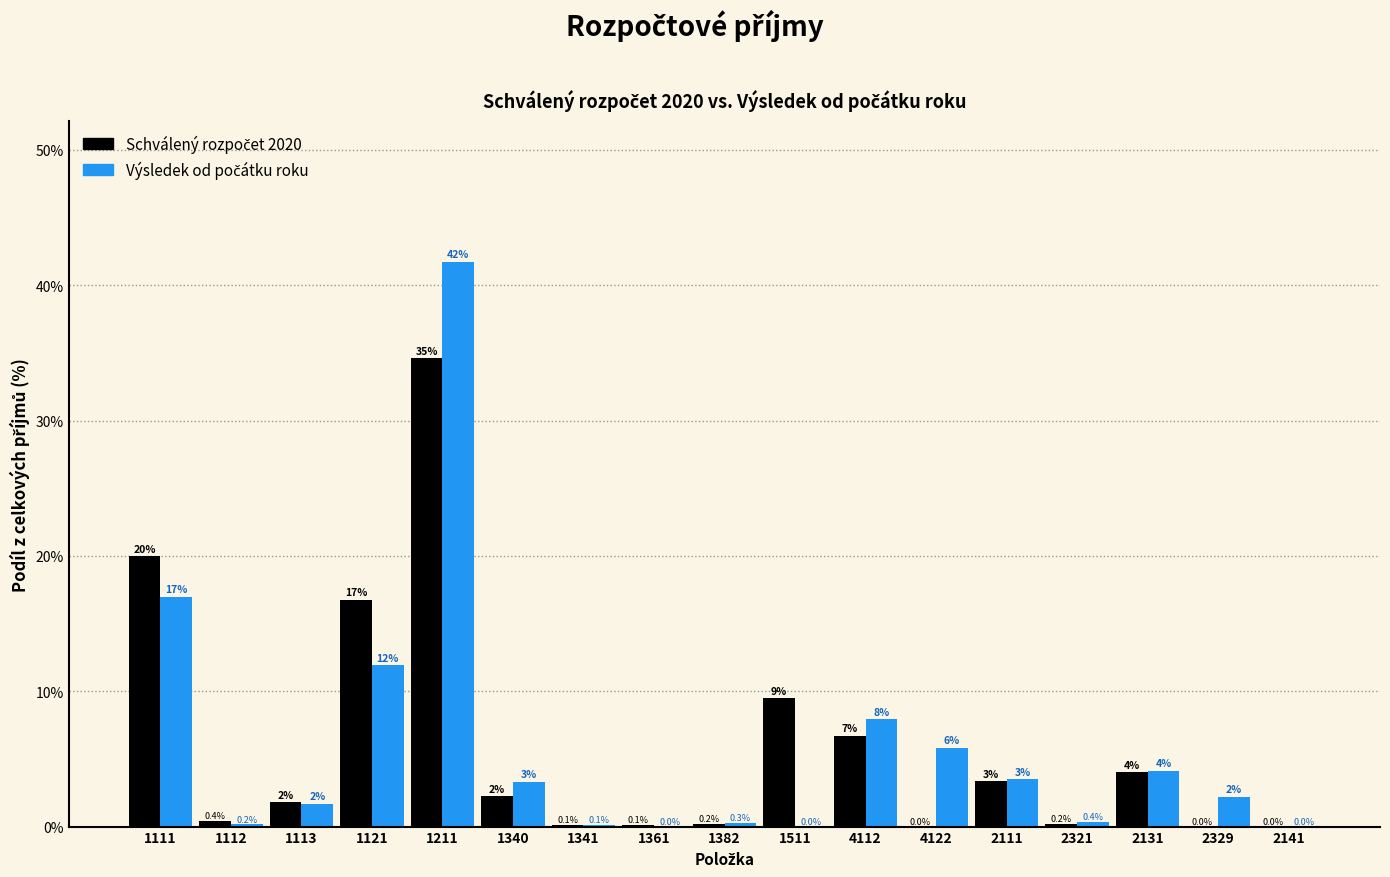

At which category is the sum across all series the highest?

1211